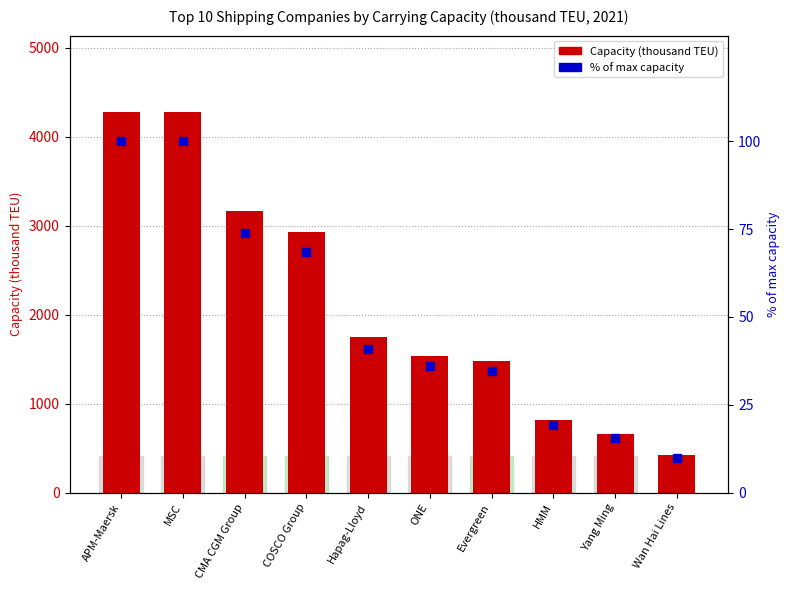

Which series has the largest Y range (max minus min)?

Capacity (thousand TEU)